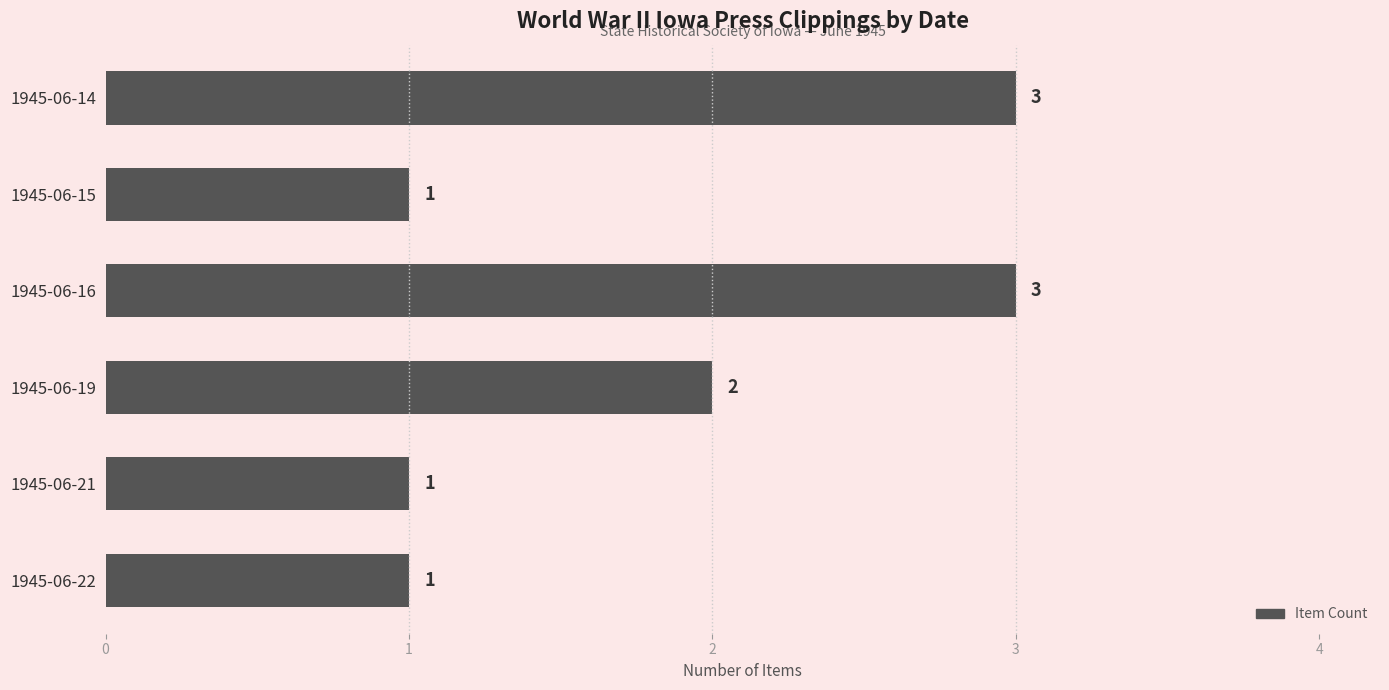

What is the value of the 6th bar from the top?

1